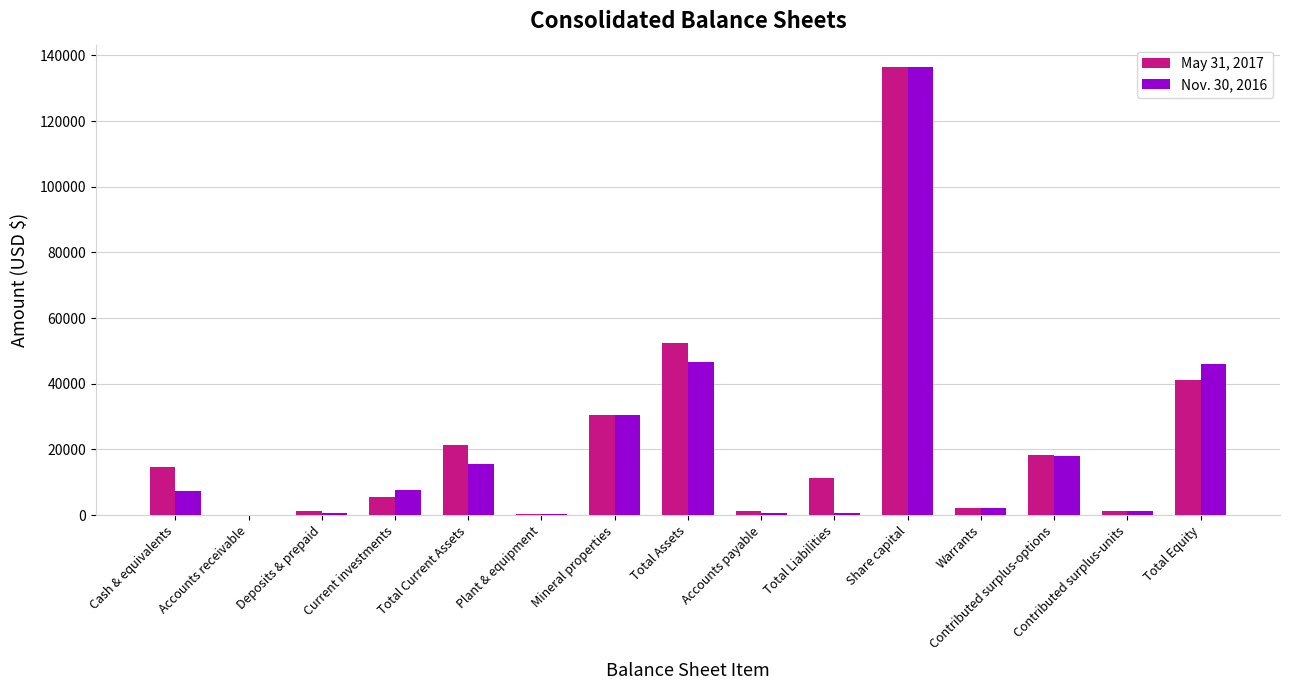

The value of May 31, 2017 at Total Equity is 62773. True or false?

False